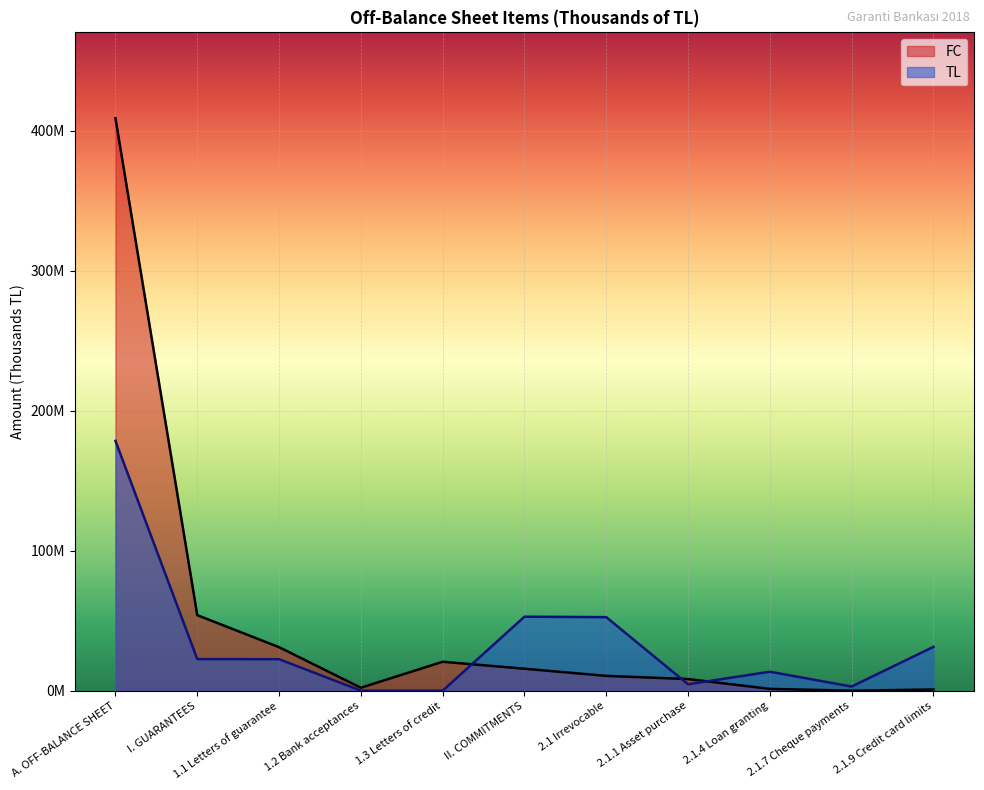

What is the sum of the TL values at II. COMMITMENTS and A. OFF-BALANCE SHEET?

231337467